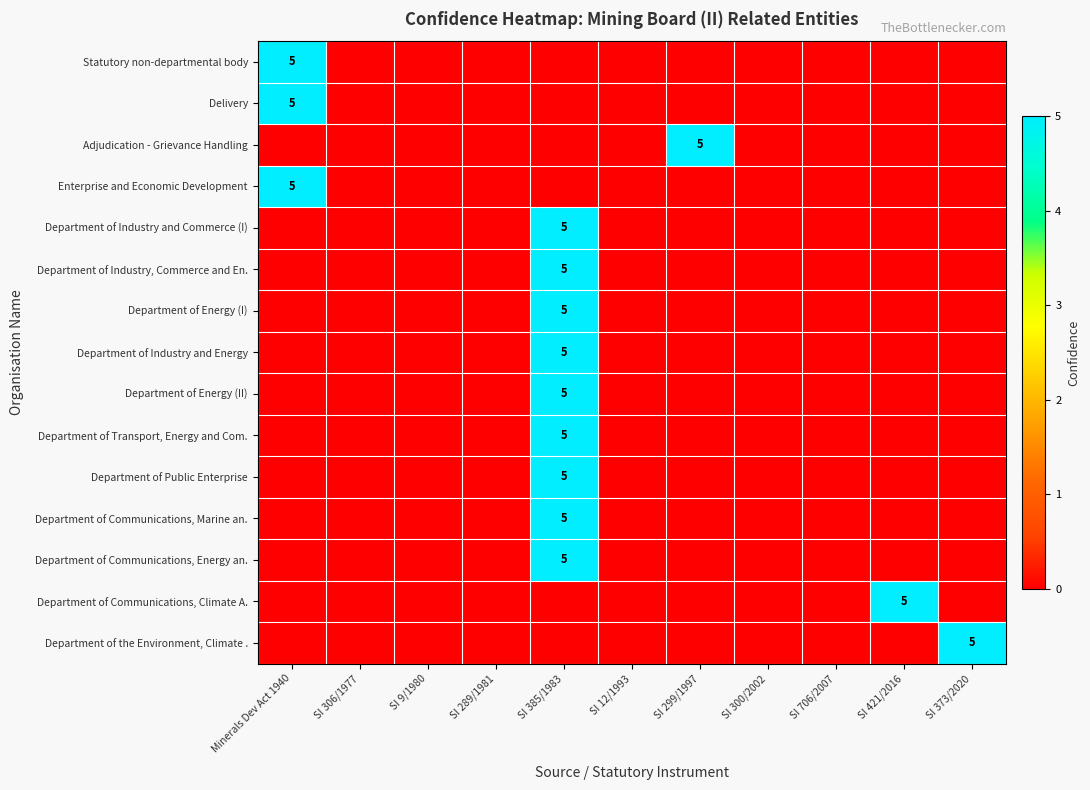

Which series has the largest range (max minus min)?

Statutory non-departmental body